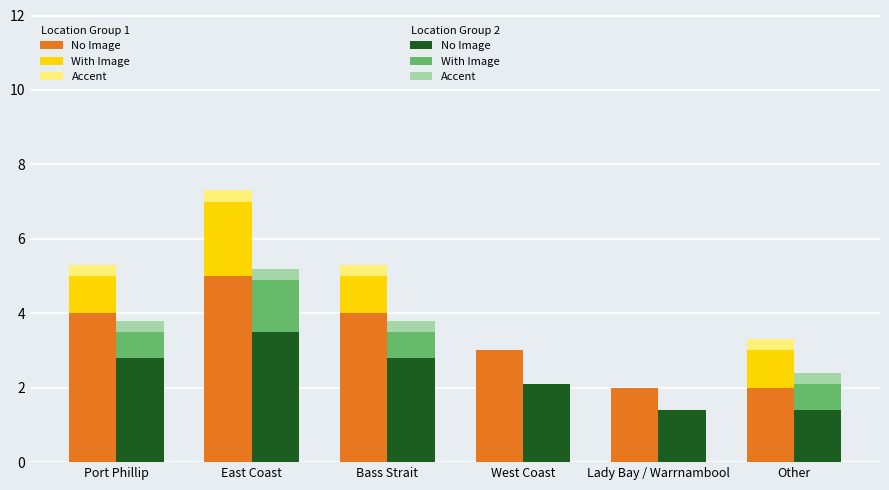

The value of With Image (Alt) at Port Phillip is 0.7. True or false?

True